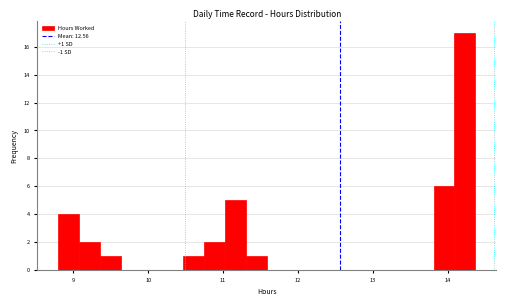

Around what value on the x-axis is the tallest bar? Give the approximate position of its centre, as read against the axis.

14.2